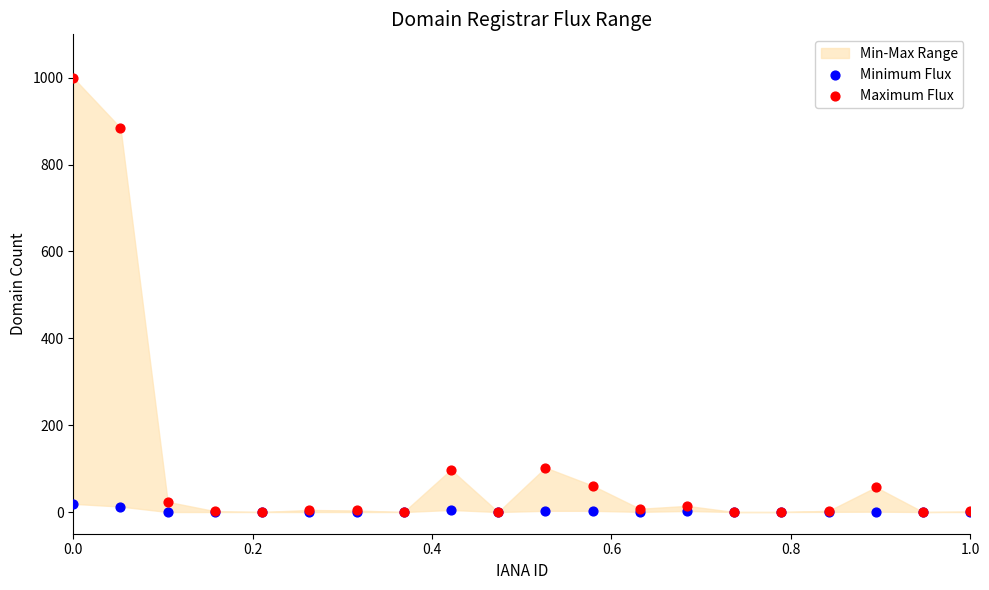

Across all series, what Y value is closest to 500?

884.8